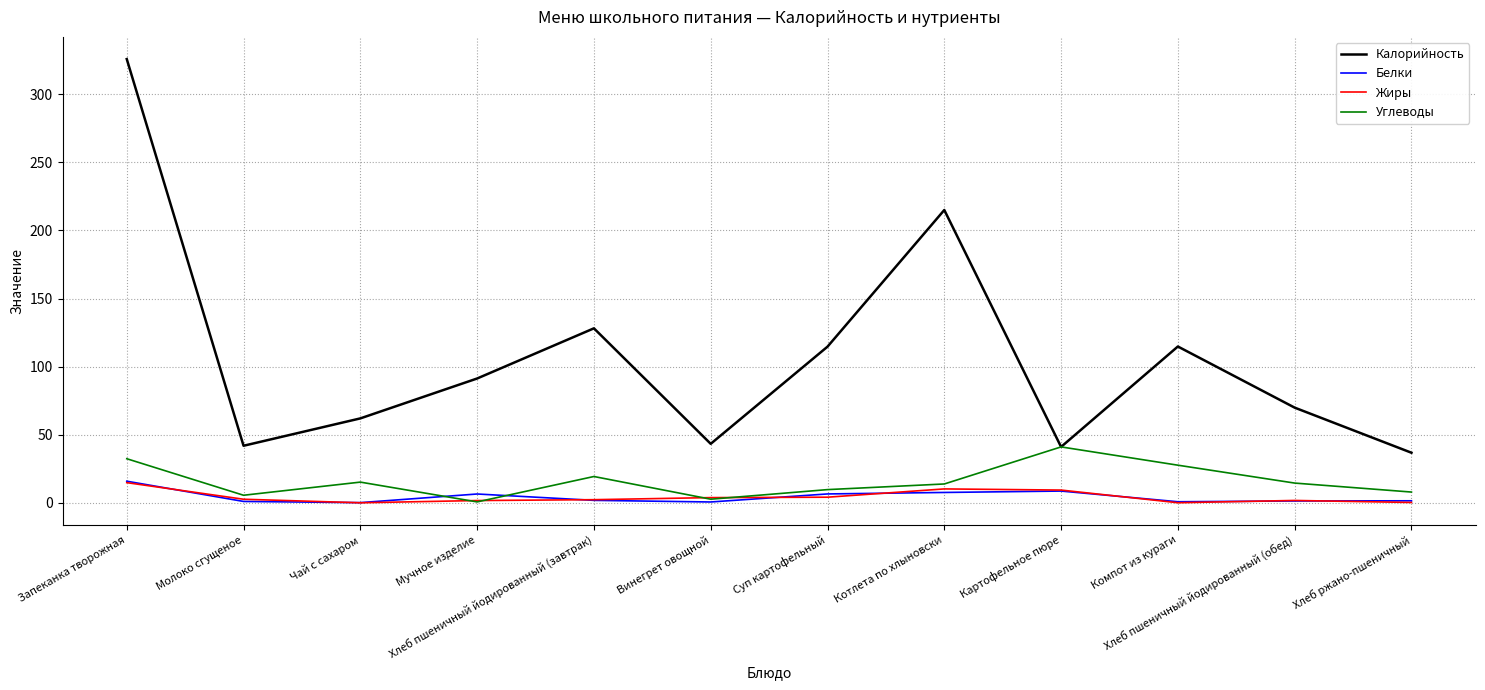

What is the spread (max minus min) of values at Винегрет овощной?

42.7